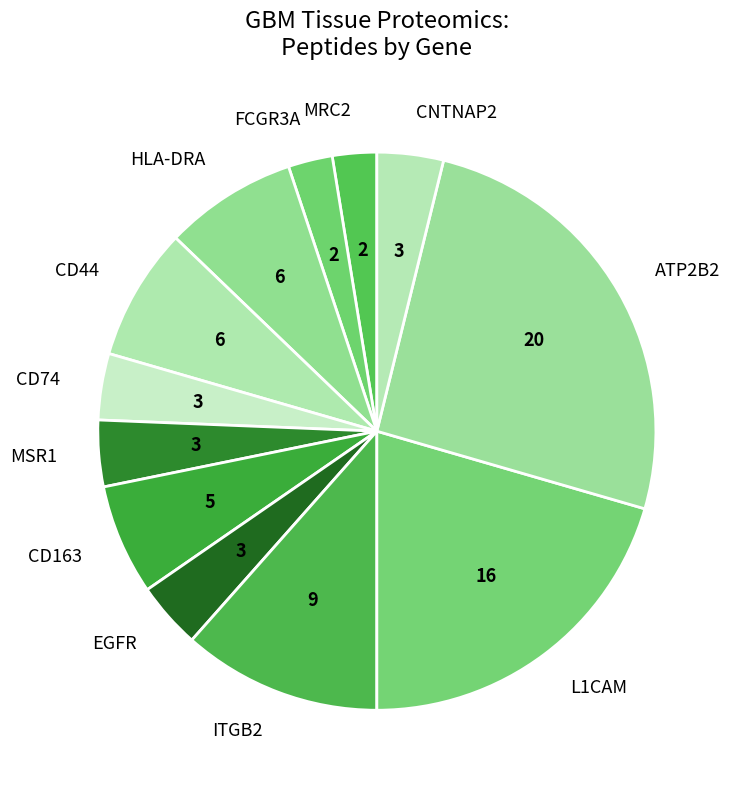

Which category has the biggest portion of the pie?

ATP2B2